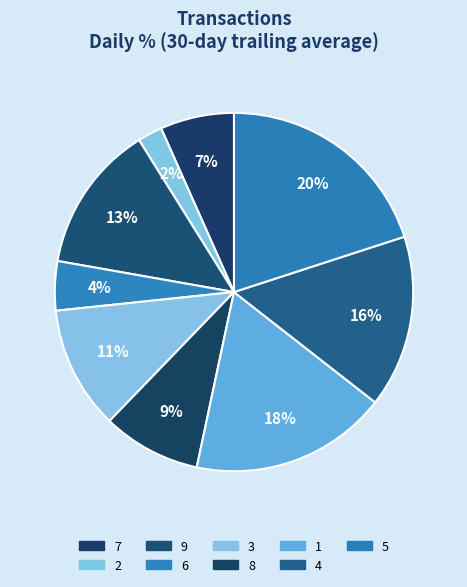

Is there any slice that represents more than half of the pie?

No